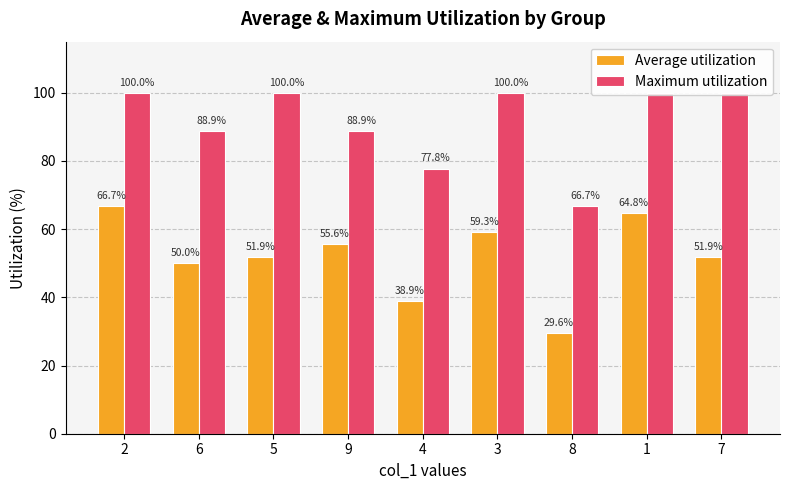

Reading right to left, list all the values displayed in this chart.

Average utilization: 51.9	64.8	29.6	59.3	38.9	55.6	51.9	50.0	66.7
Maximum utilization: 100.0	100.0	66.7	100.0	77.8	88.9	100.0	88.9	100.0